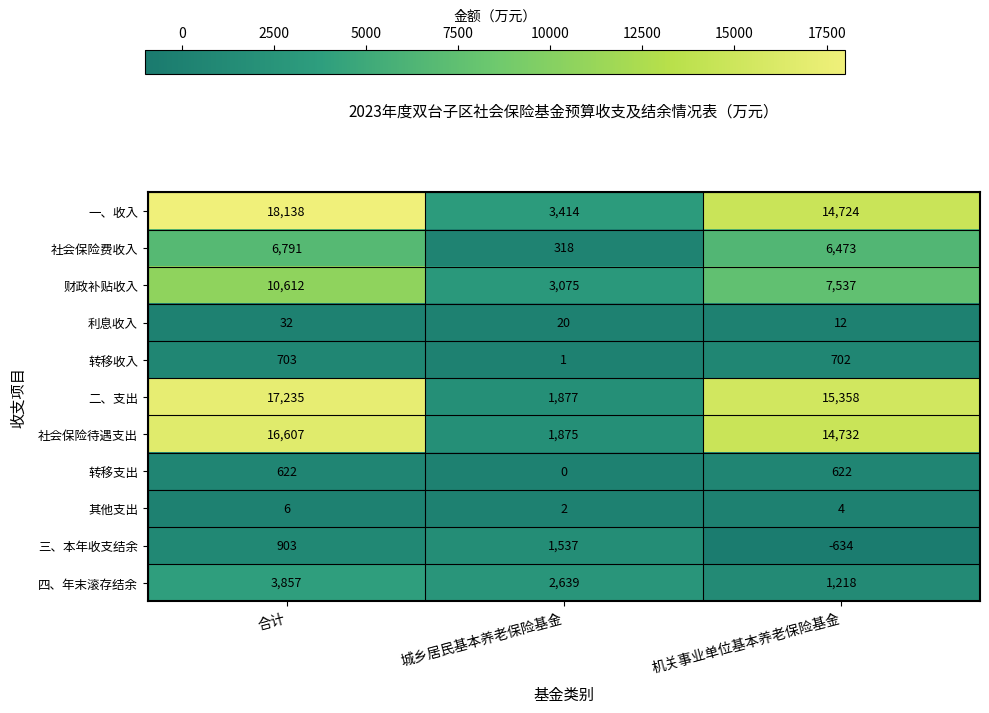

Which series has the widest spread of values?

二、支出